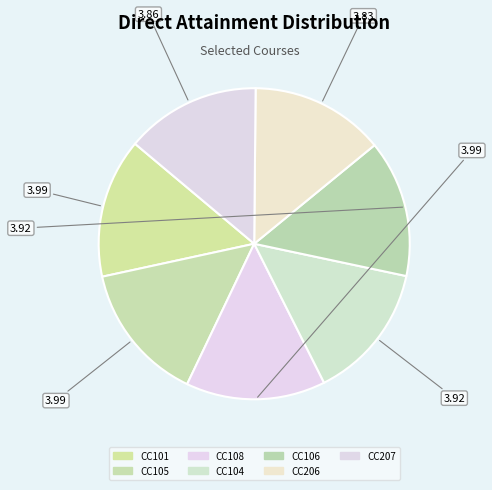

Is there a majority slice in this chart?

No